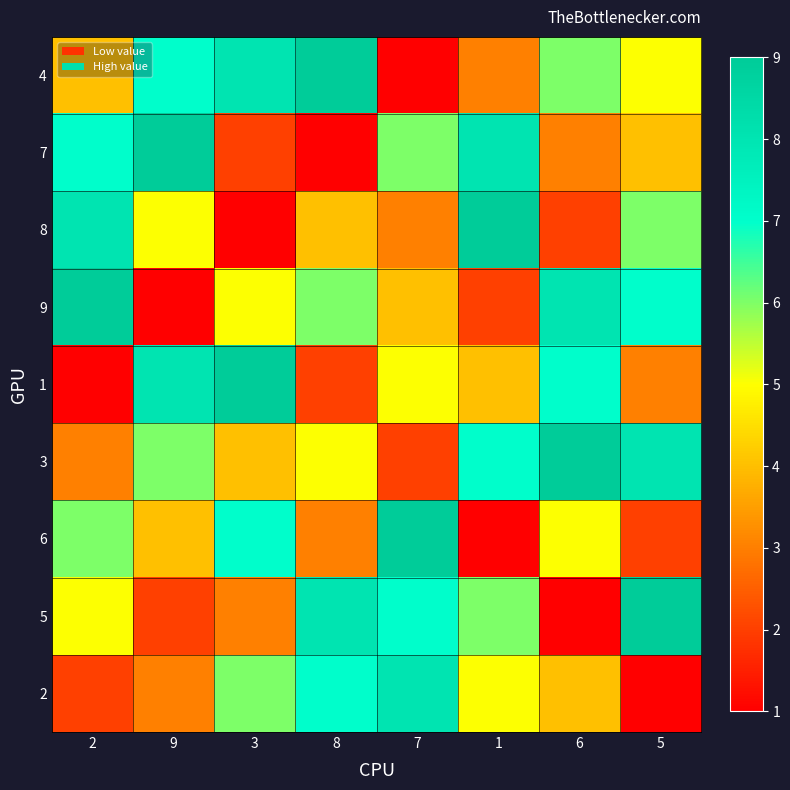

Reading right to left, list all the values displayed in this chart.

4: 5=5	6=6	1=3	7=1	8=9	3=8	9=7	2=4
7: 5=4	6=3	1=8	7=6	8=1	3=2	9=9	2=7
8: 5=6	6=2	1=9	7=3	8=4	3=1	9=5	2=8
9: 5=7	6=8	1=2	7=4	8=6	3=5	9=1	2=9
1: 5=3	6=7	1=4	7=5	8=2	3=9	9=8	2=1
3: 5=8	6=9	1=7	7=2	8=5	3=4	9=6	2=3
6: 5=2	6=5	1=1	7=9	8=3	3=7	9=4	2=6
5: 5=9	6=1	1=6	7=7	8=8	3=3	9=2	2=5
2: 5=1	6=4	1=5	7=8	8=7	3=6	9=3	2=2